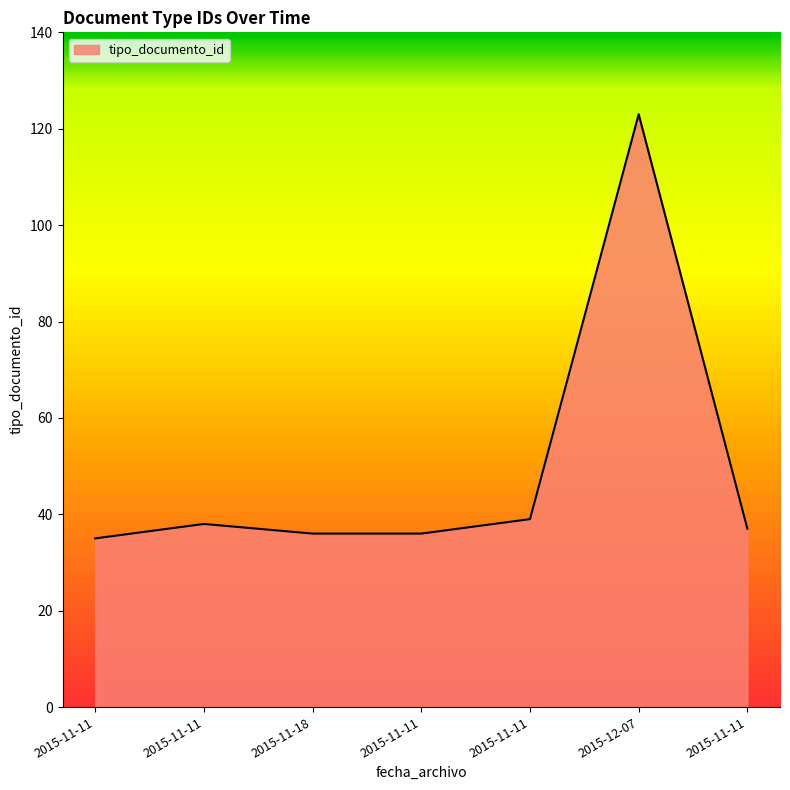

How many lines are shown in the chart?

1